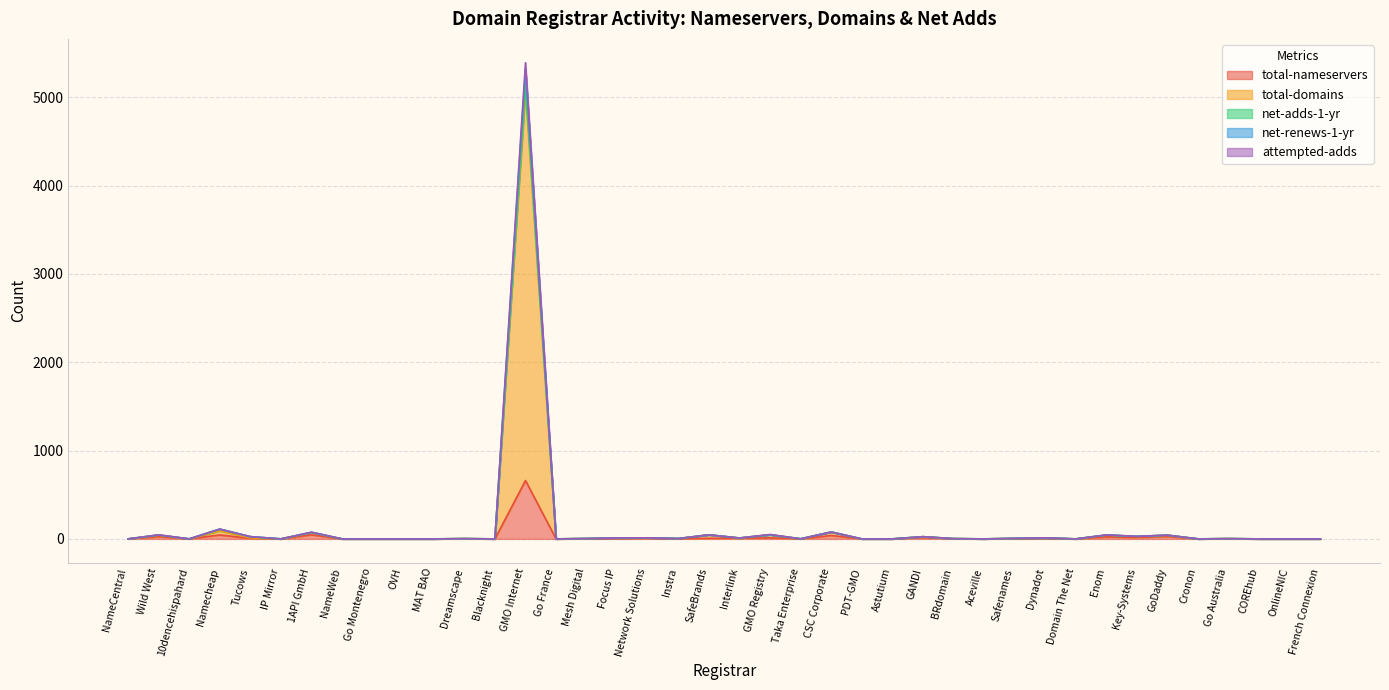

Where does the net-renews-1-yr series first go above 3?

Wild West